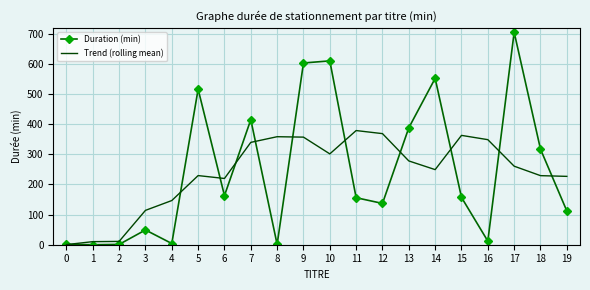

True or false: Duration (min) has more than 0 interior local peaks.

True